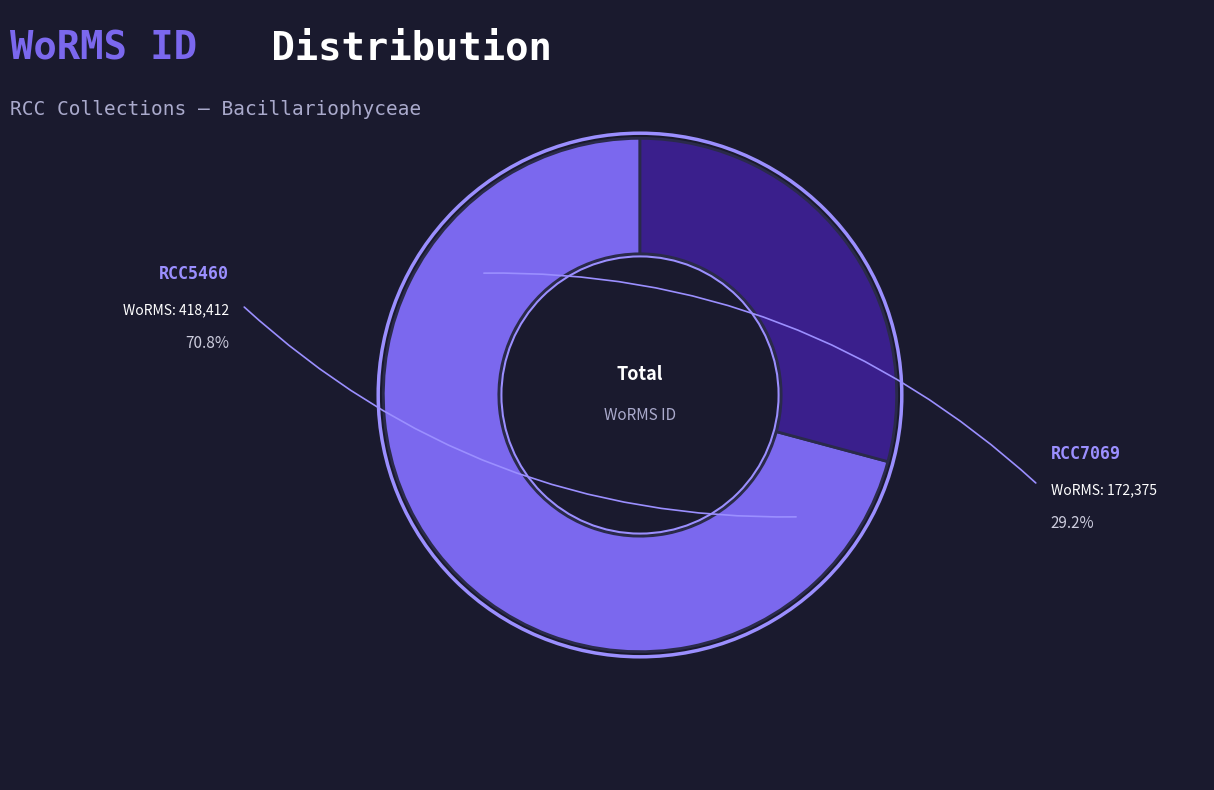

Count the number of slices in the pie.

2